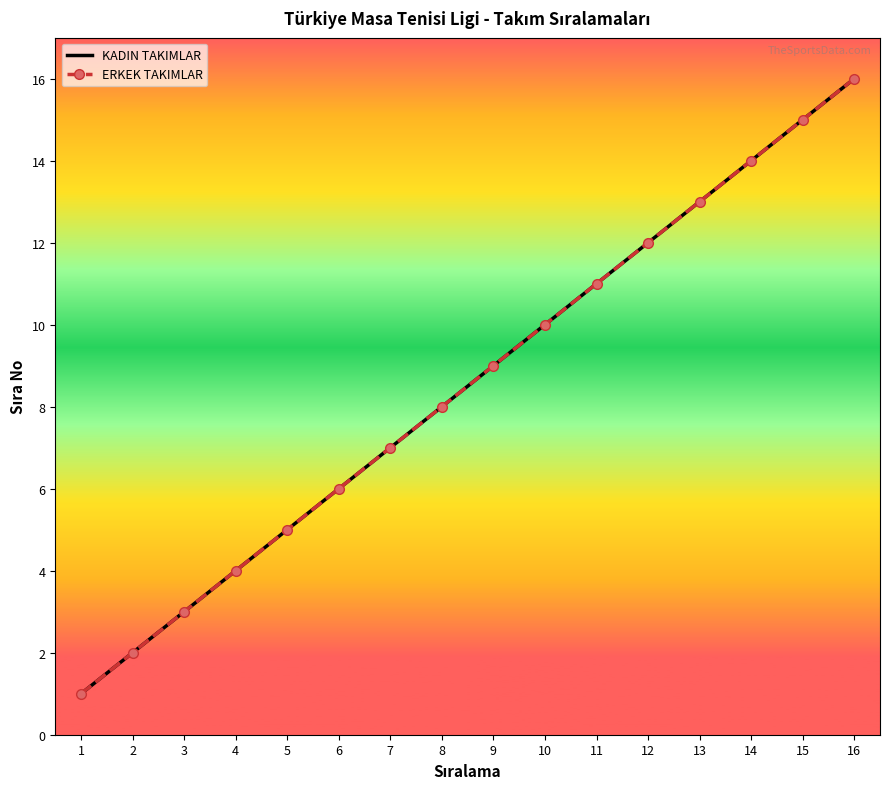

Between 9 and 5, which is larger?

9